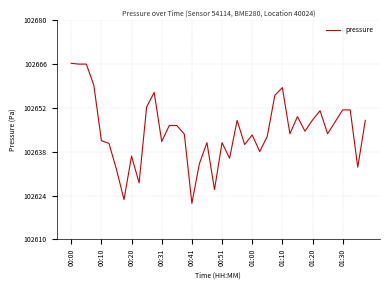

What is the smallest value displayed?

102621.5